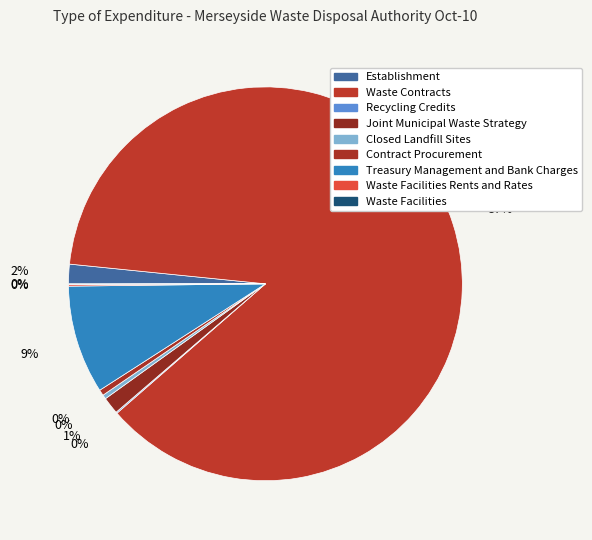

Is the sum of Waste Facilities and Joint Municipal Waste Strategy greater than half?

No